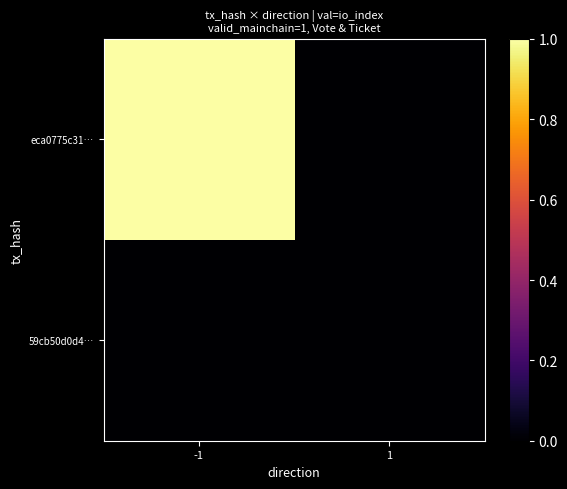

Which has a higher value, -1 or 1?

-1